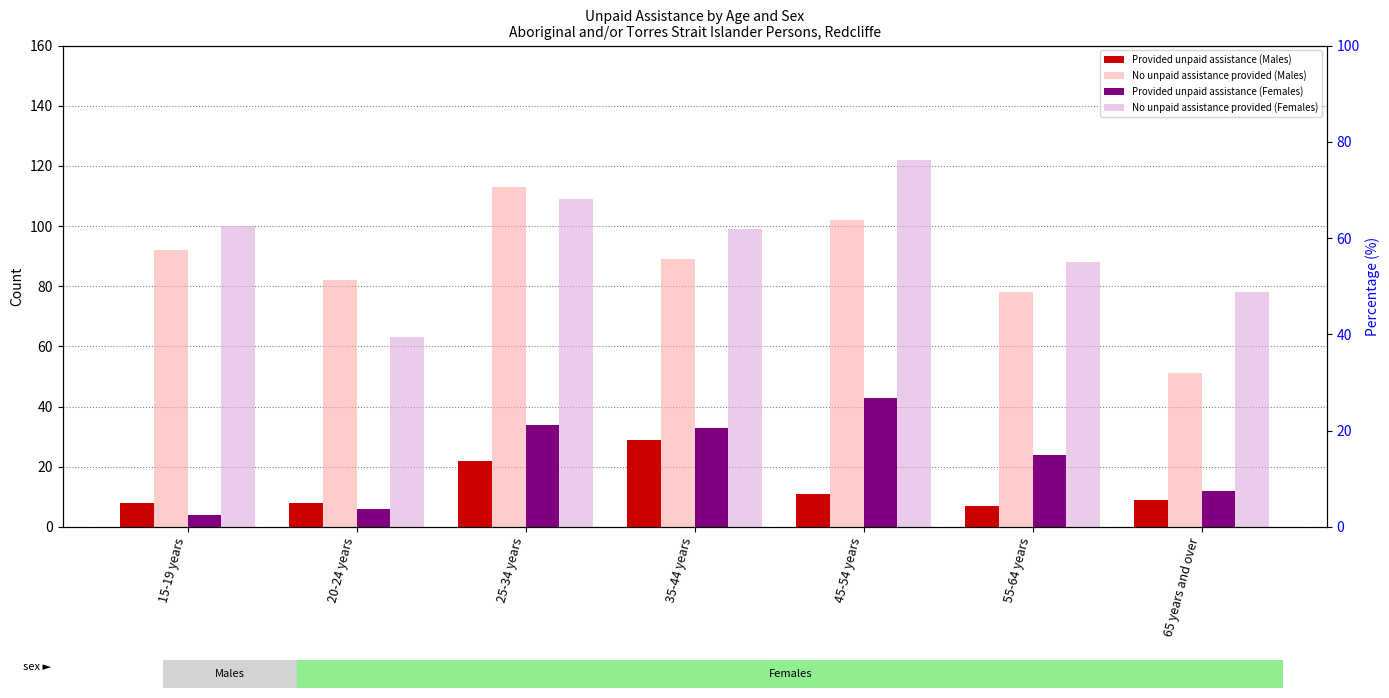

What is the maximum value shown in the chart?

122